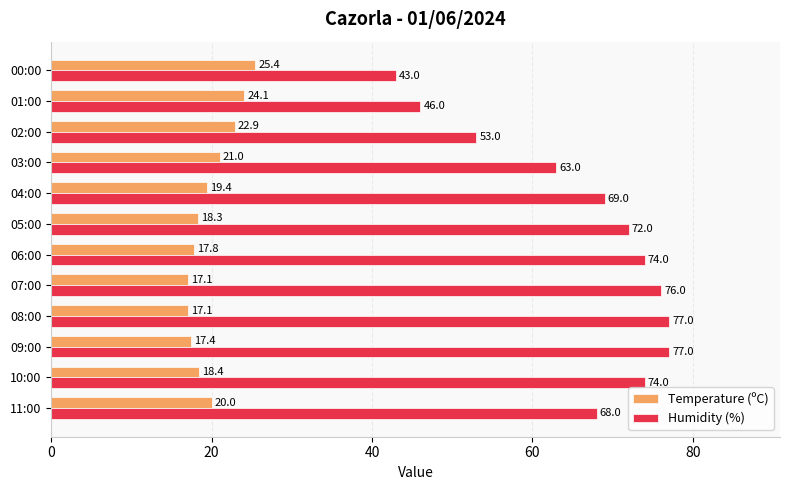

What is the difference between the maximum and minimum values in the Temperature (ºC) series?

8.3